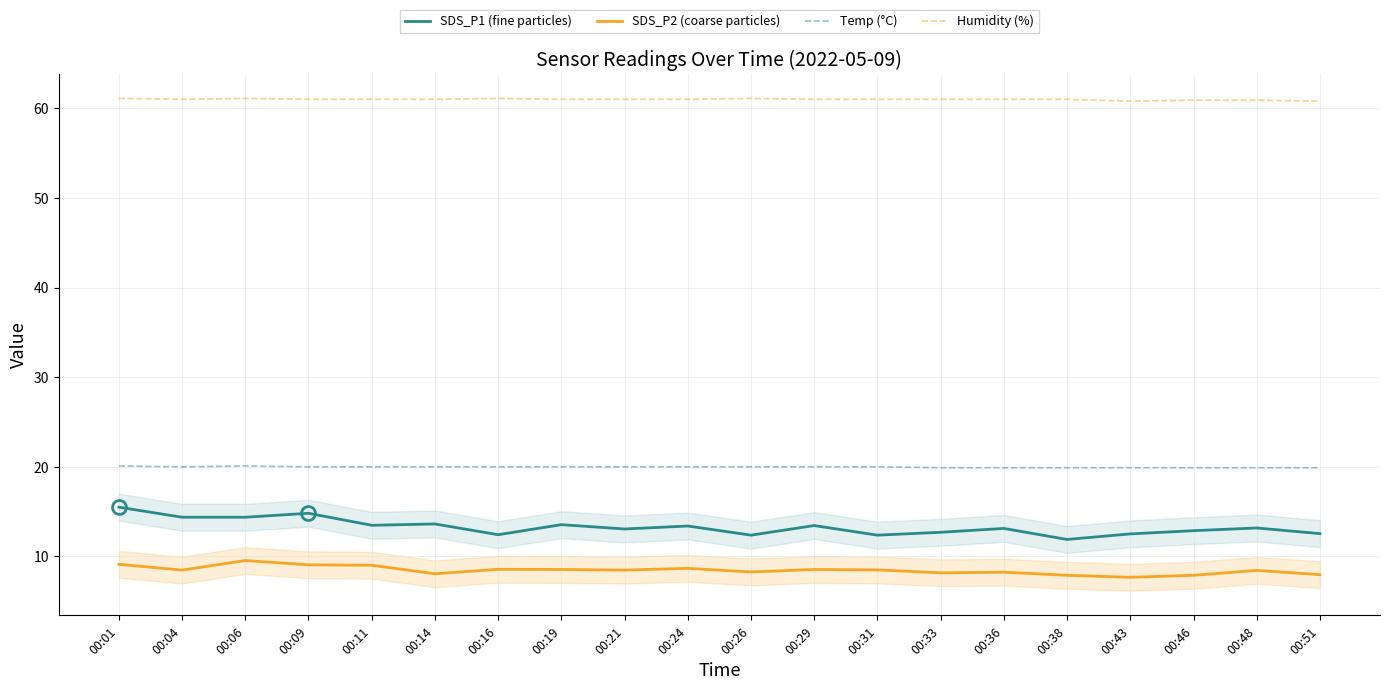

At which label does SDS_P1 (fine particles) first exceed 13?

00:01